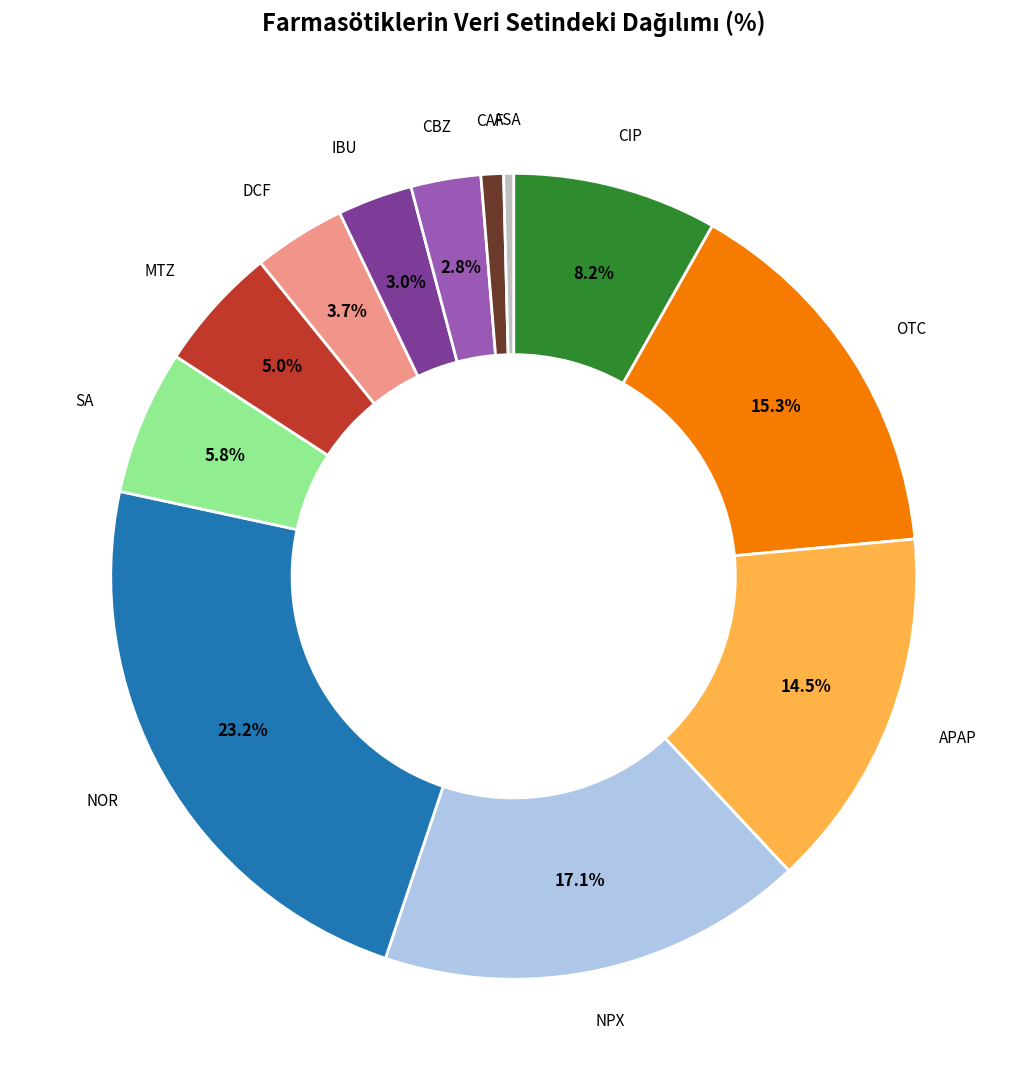

Is there a majority slice in this chart?

No